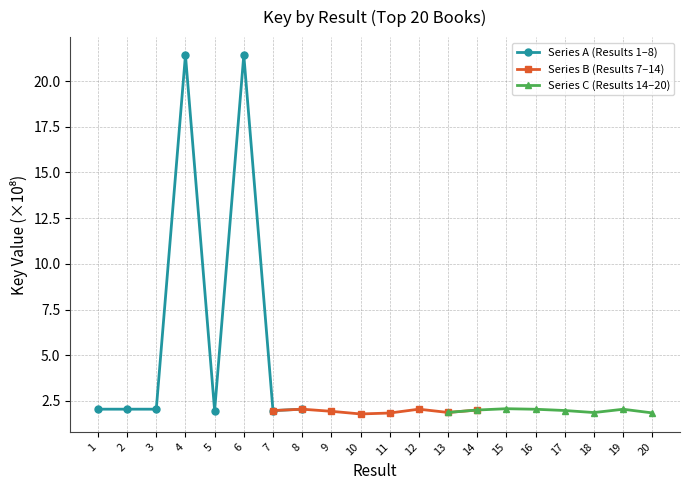

The value of Series A (Results 1–8) at 8 is 2.1. True or false?

True